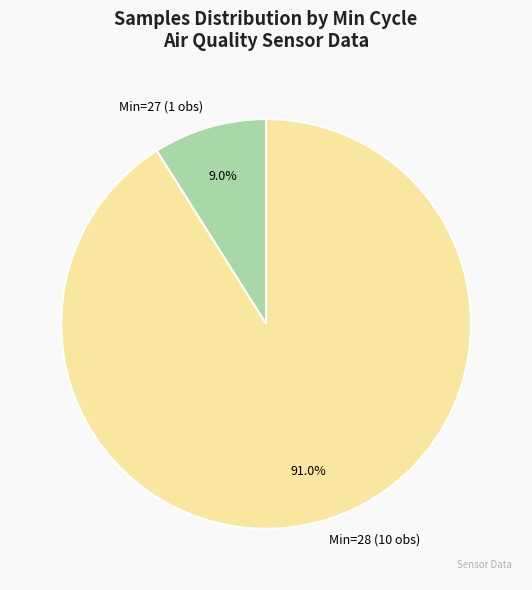

Is the sum of Min=28 (10 obs) and Min=27 (1 obs) greater than half?

Yes